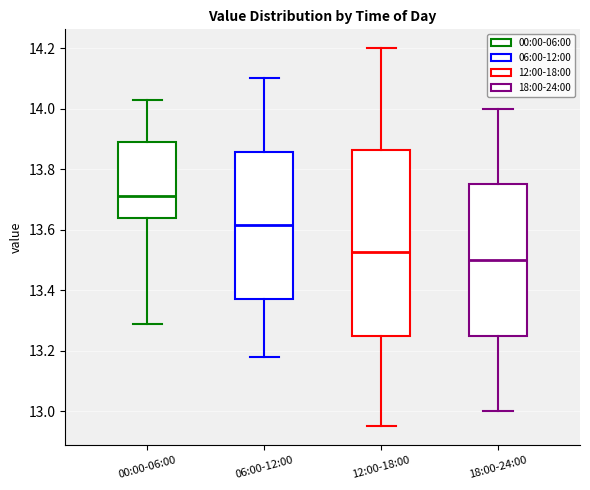

Which box's median line is the lowest?

18:00-24:00